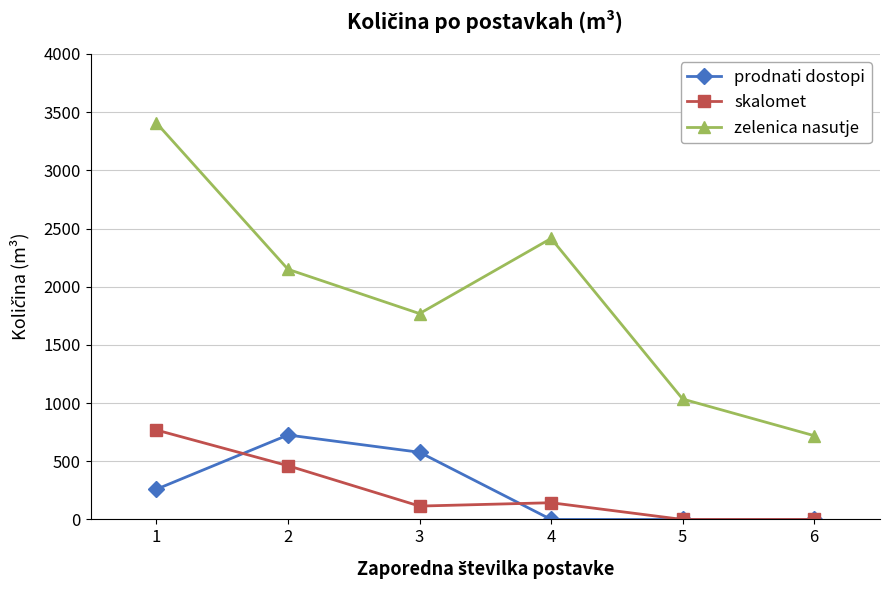

Does the chart have visible grid lines?

Yes